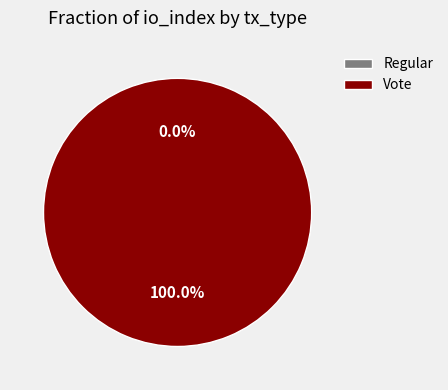

How many segments does this pie chart have?

2